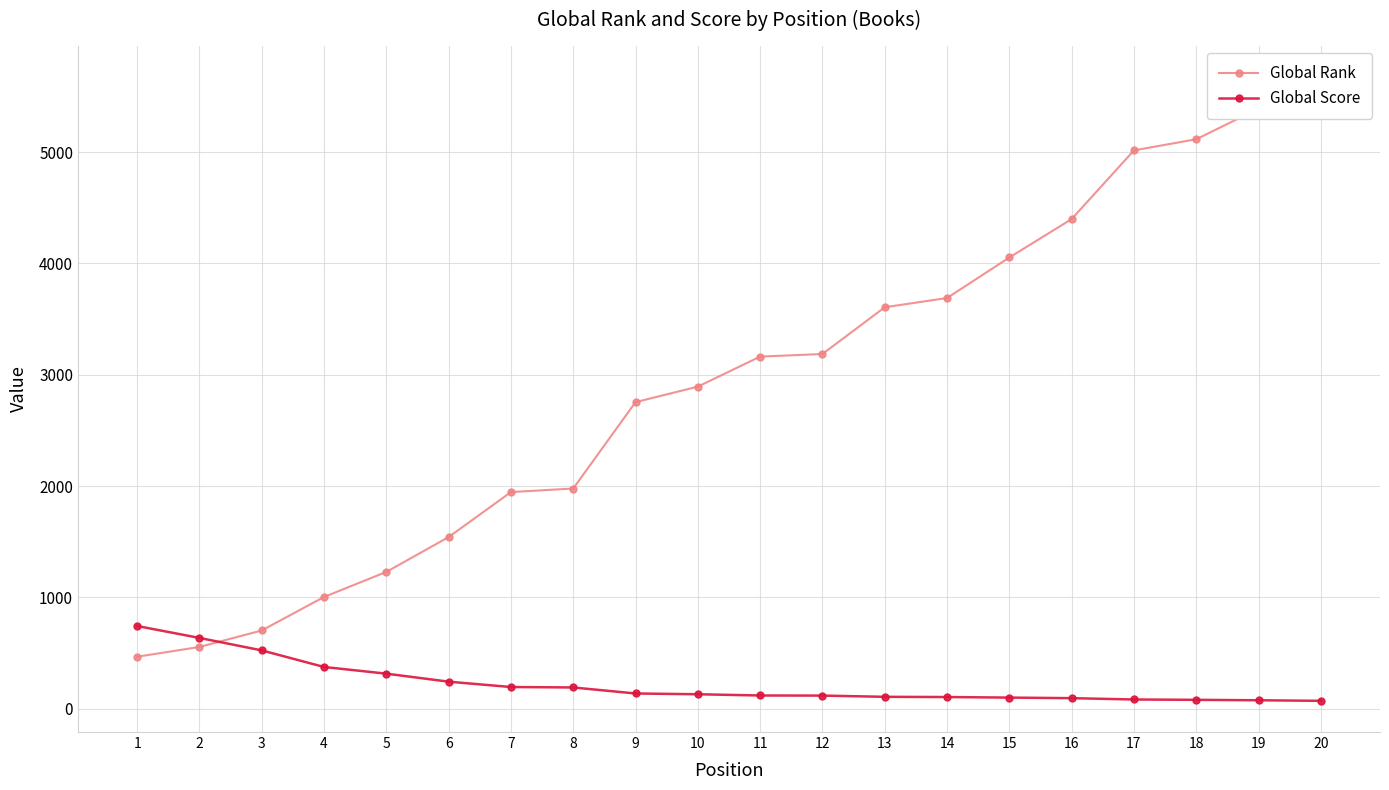

How many intersections are there between Global Score and Global Rank?

1